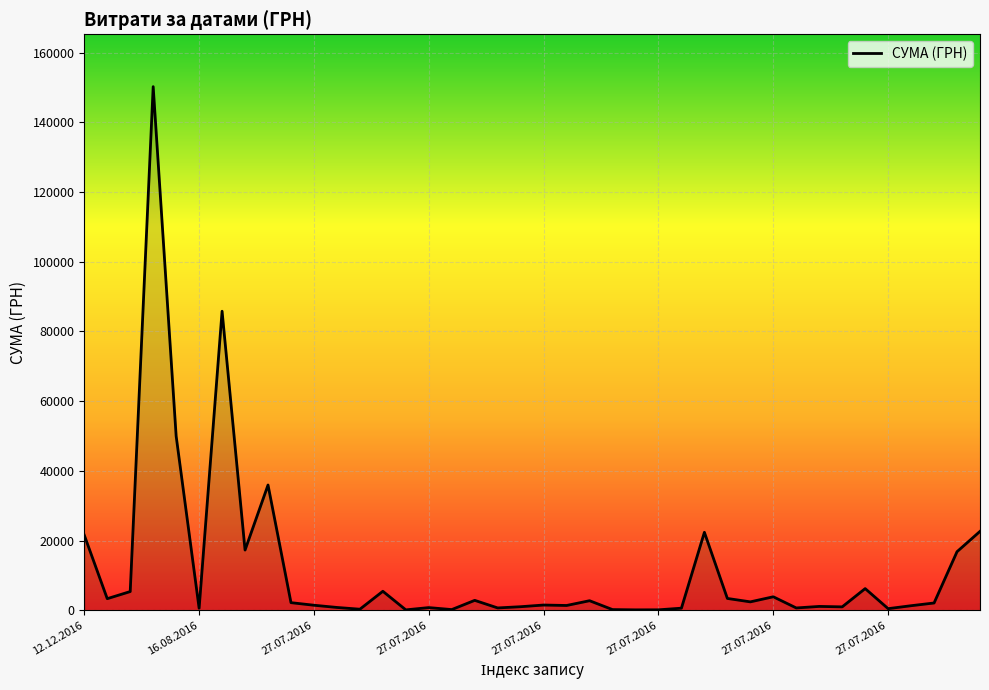

What is the greatest value displayed?

150216.7